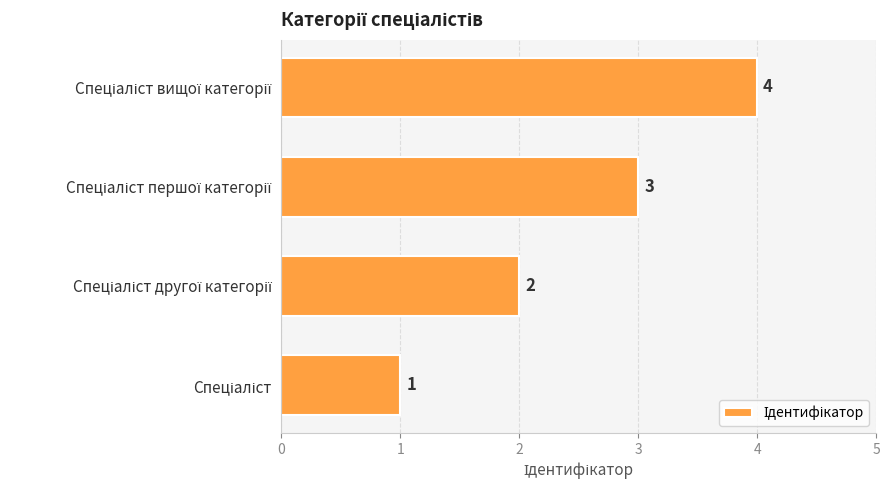

What is the greatest value displayed?

4